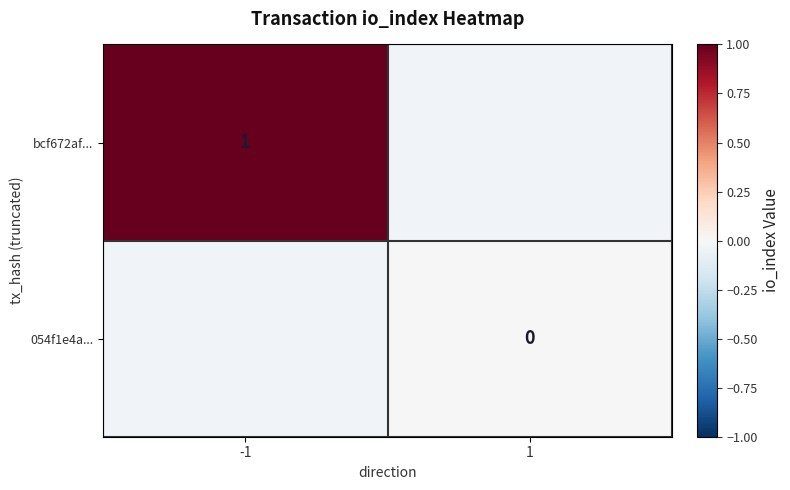

Is the value of bcf672af... at -1 greater than the value of 054f1e4a... at 1?

Yes